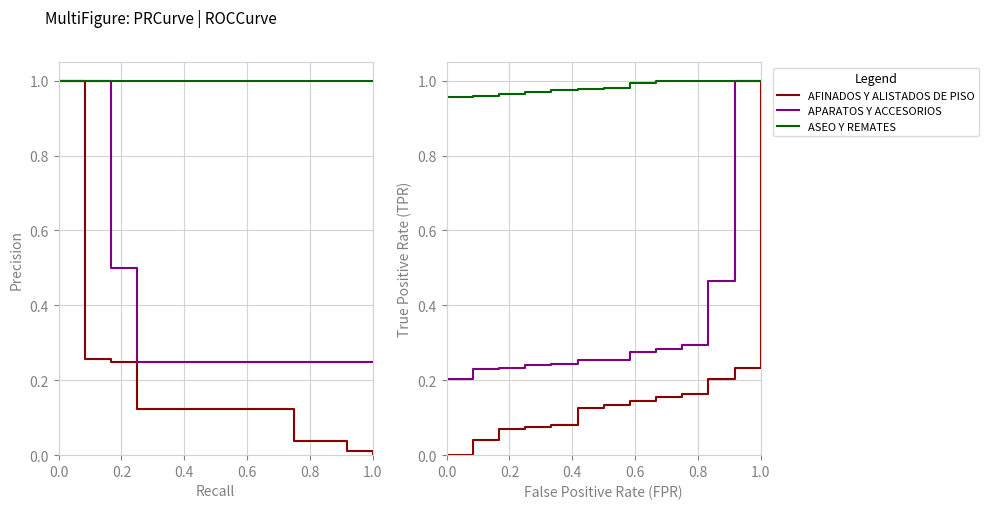

The value of APARATOS Y ACCESORIOS at 9 is 0.3. True or false?

True